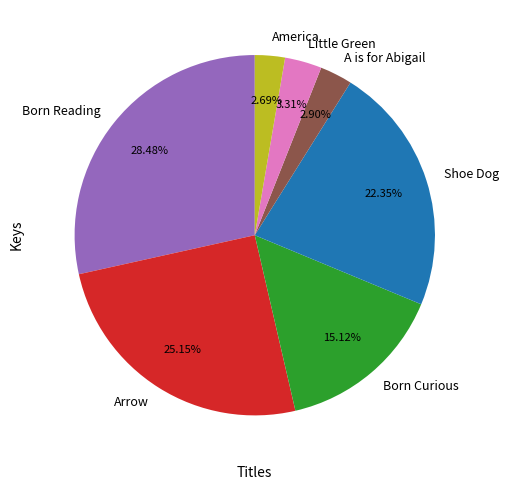

To the nearest percent, what is the average slice percentage?

14%